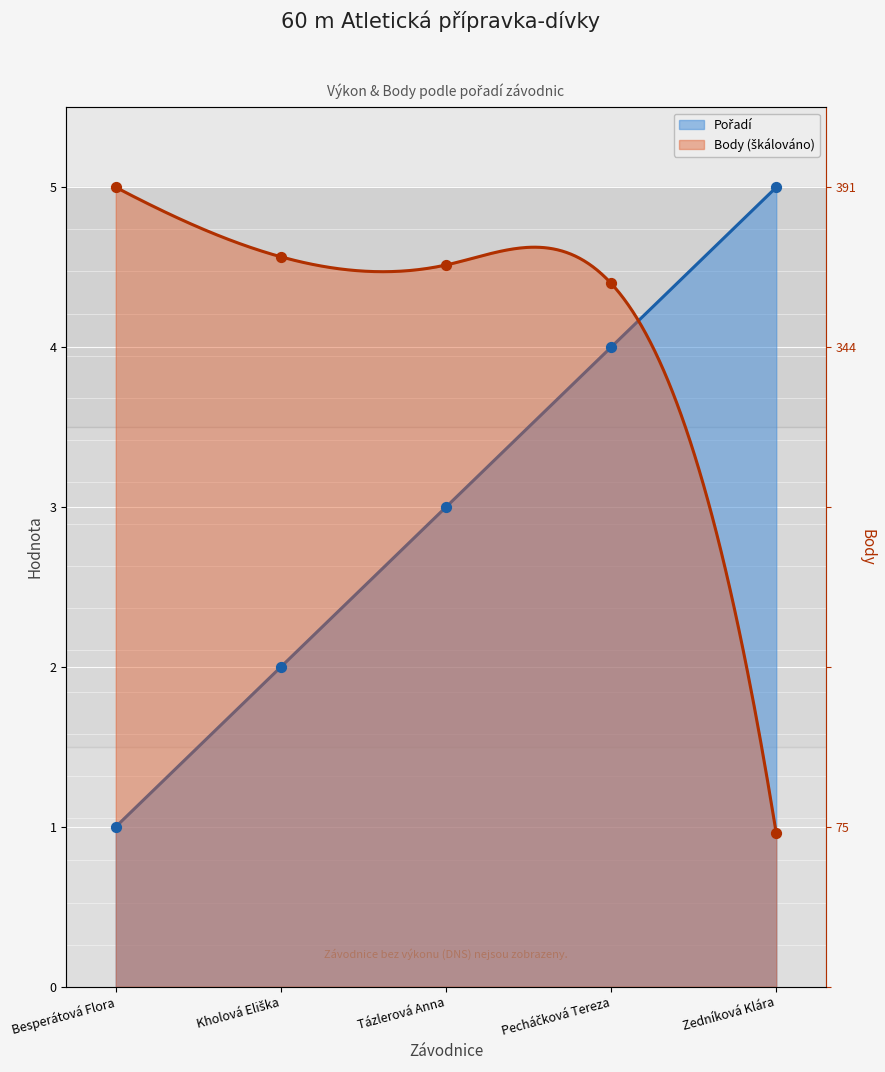

What is the total value across all series at Zedníková Klára?

6.0